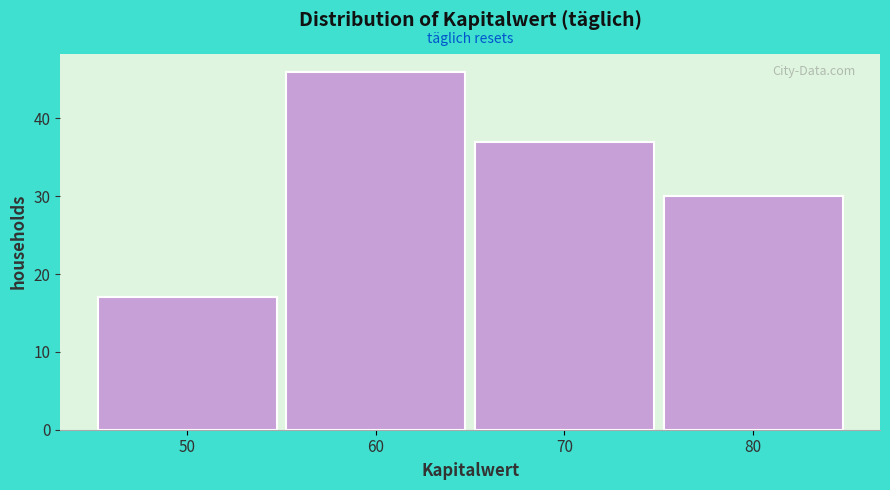

Reading left to right, list every bar in this chart as the range it spans on the x-axis followed by its height. The values are not printed on the chart, so give them approximately, as read against the axis.

45 to 55: 17
55 to 65: 46
65 to 75: 37
75 to 85: 30